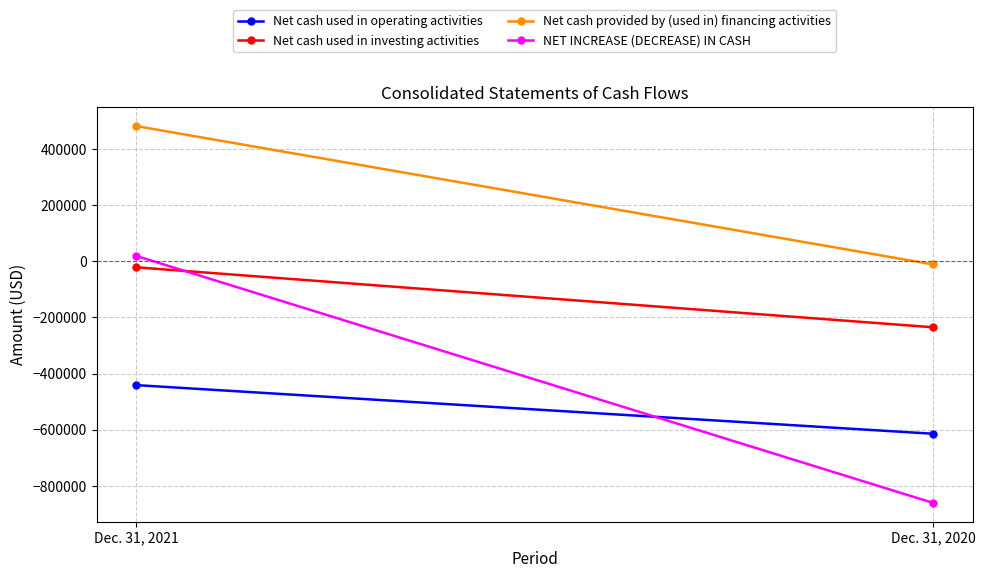

How many Net cash used in investing activities values are between -235000 and -21446?

2